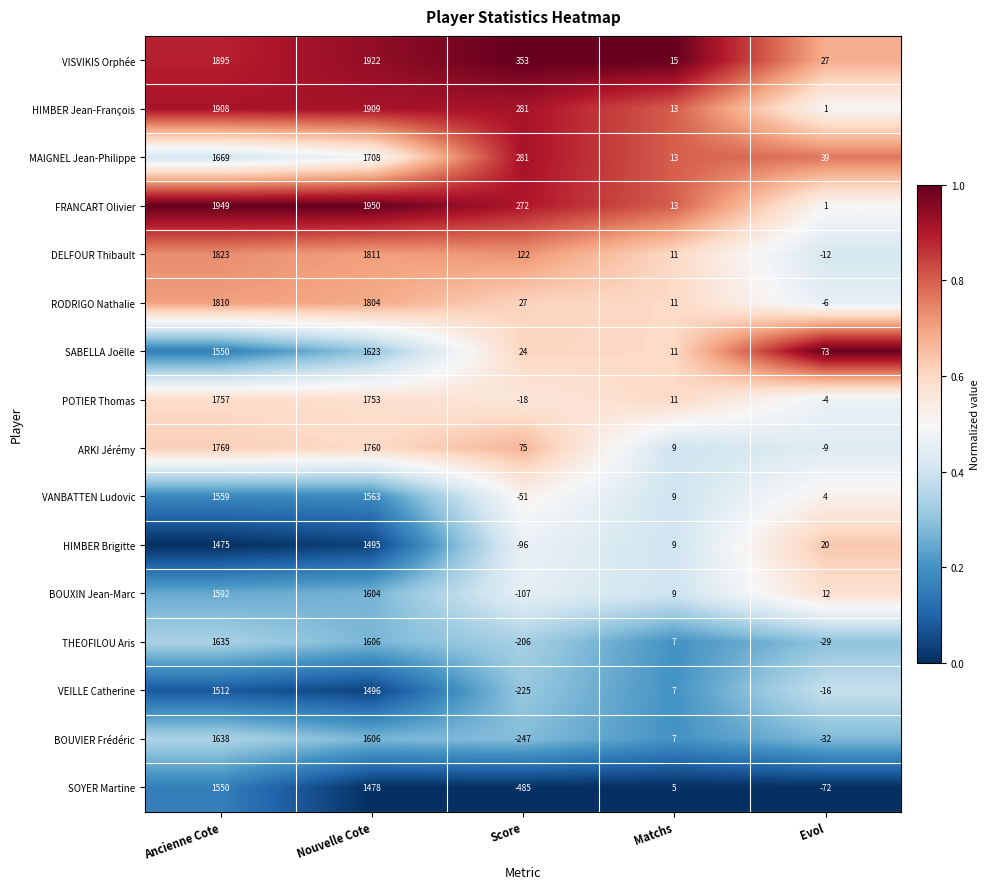

Which series has the largest range (max minus min)?

SOYER Martine